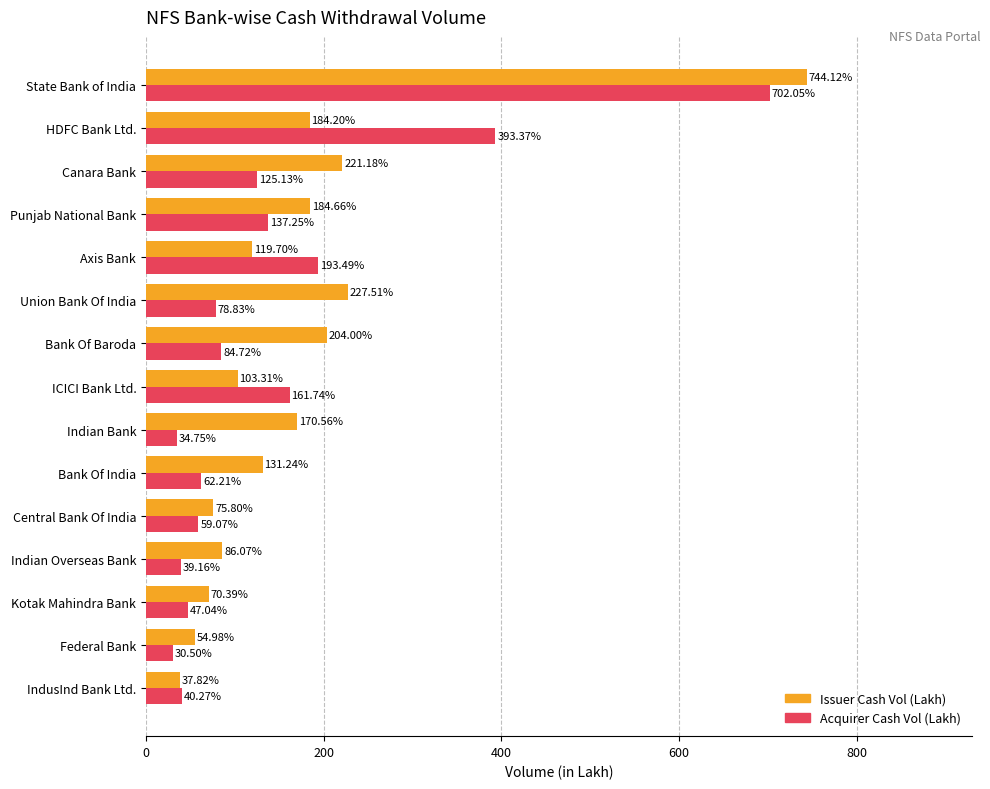

Which category has the lowest value in the Acquirer Cash Vol (Lakh) series?

Federal Bank